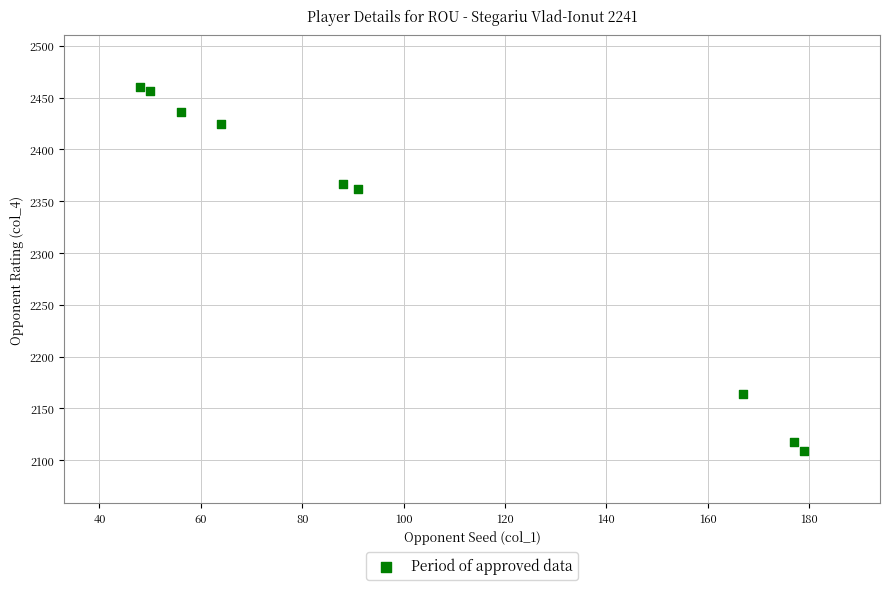

What Y value in the scatter plot is closest to 2284?

2362